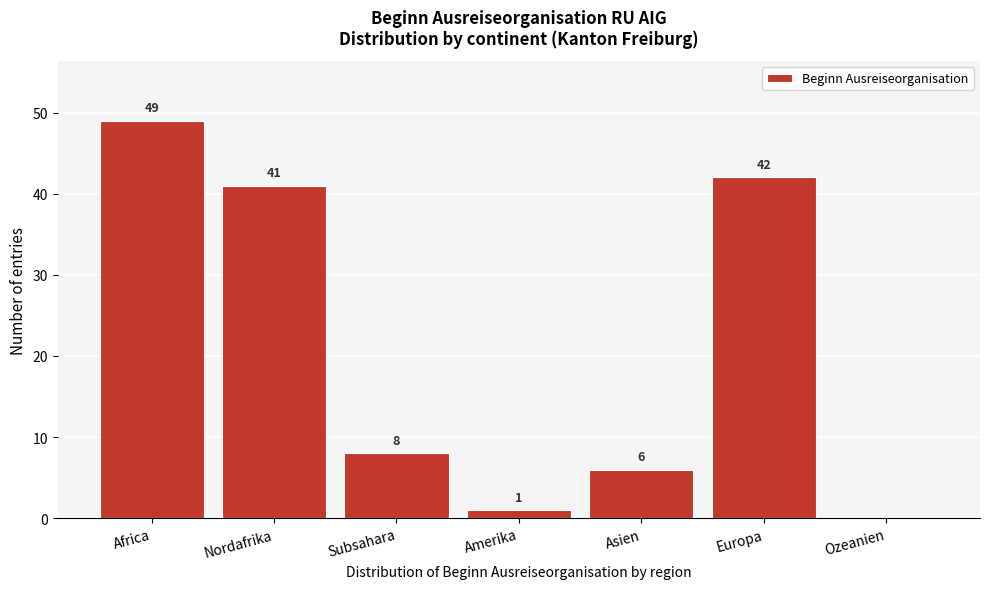

Reading right to left, what are all the values shown in this chart?

Ozeanien=0	Europa=42	Asien=6	Amerika=1	Subsahara=8	Nordafrika=41	Africa=49